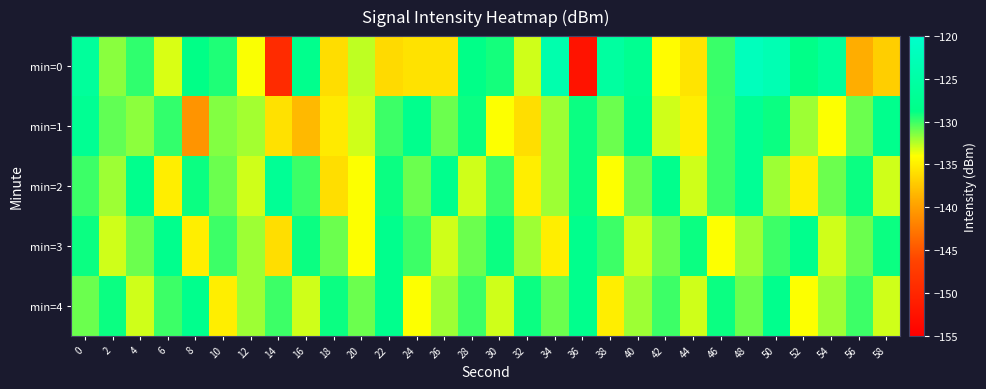

Count the number of categories in the chart.

30